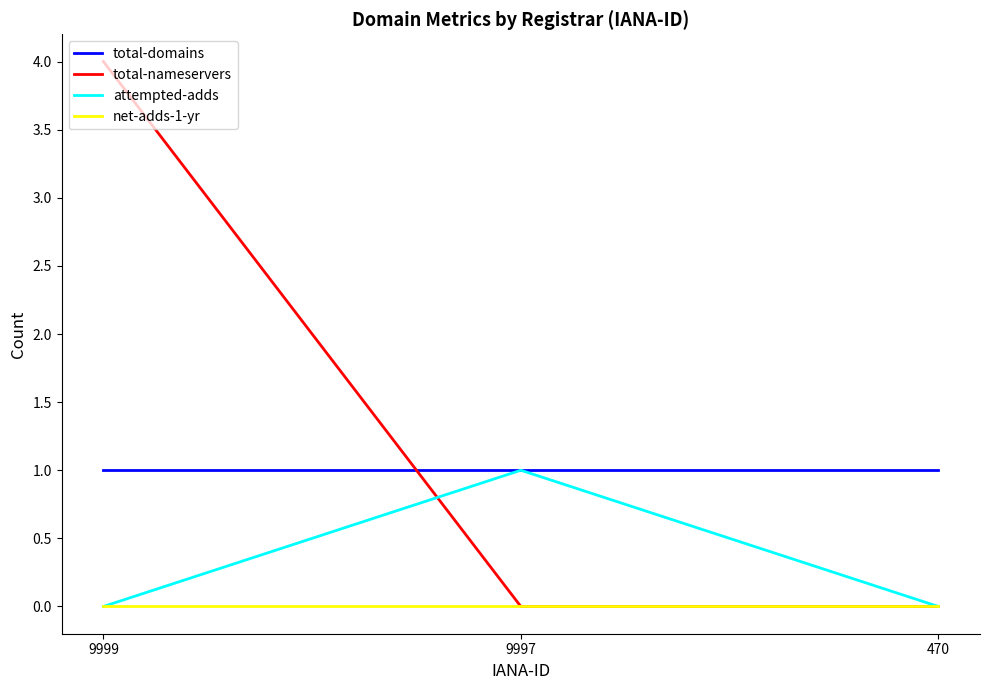

What are all the series names shown in the legend?

total-domains, total-nameservers, attempted-adds, net-adds-1-yr